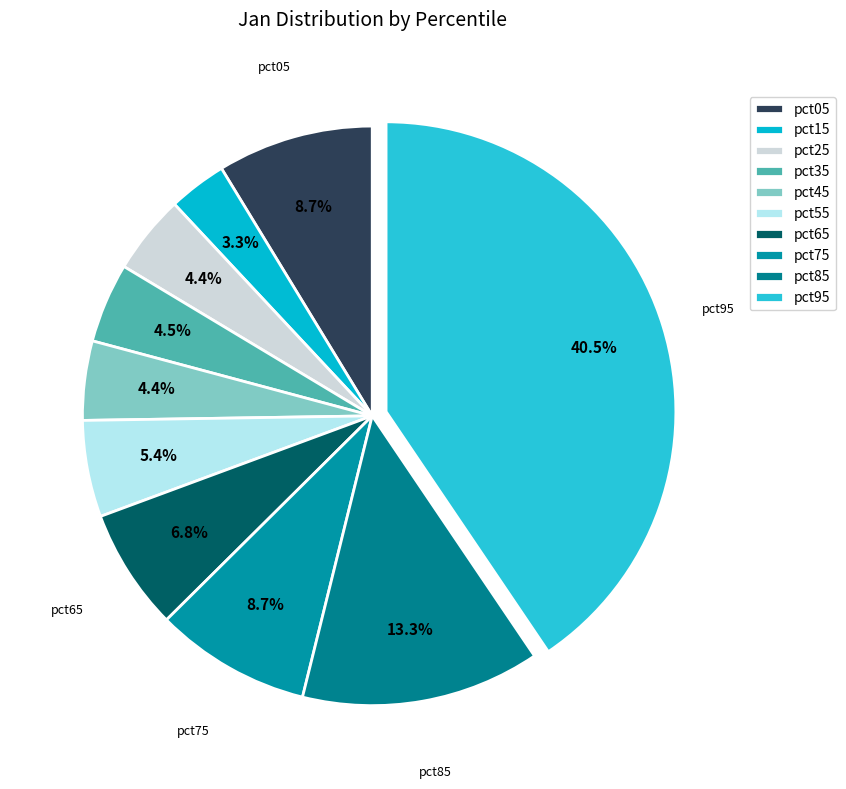

To the nearest percent, what portion does pct15 represent?

3%